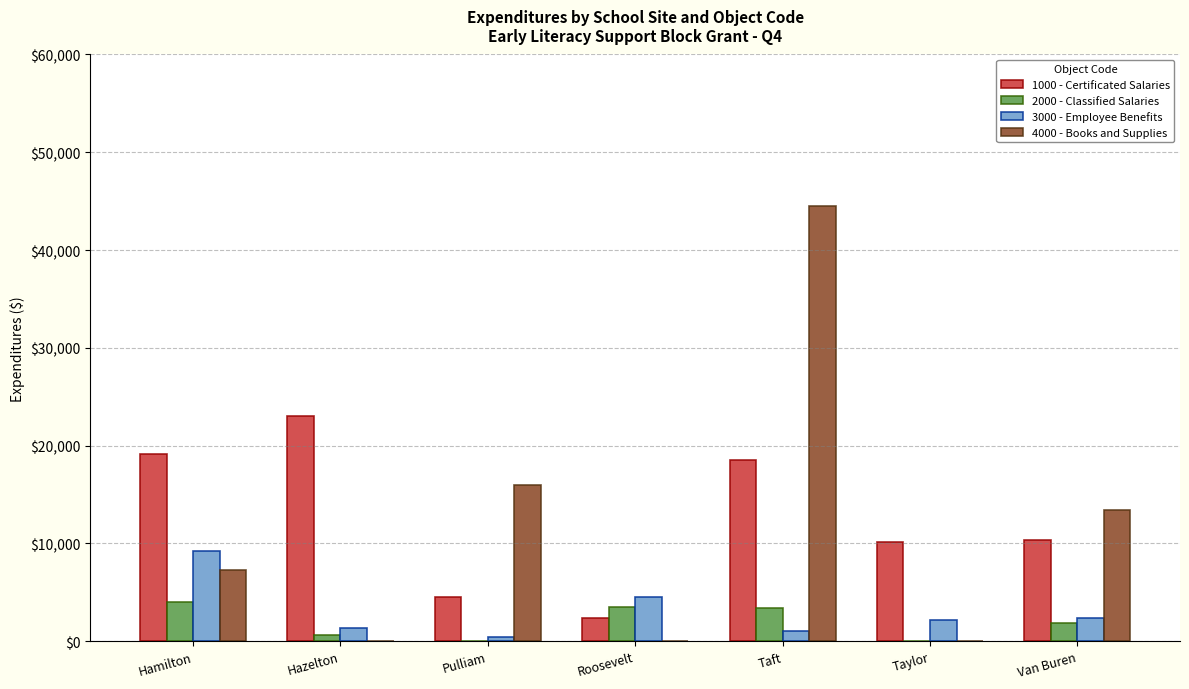

Is the value of 2000 - Classified Salaries at Hamilton greater than the value of 1000 - Certificated Salaries at Taft?

No